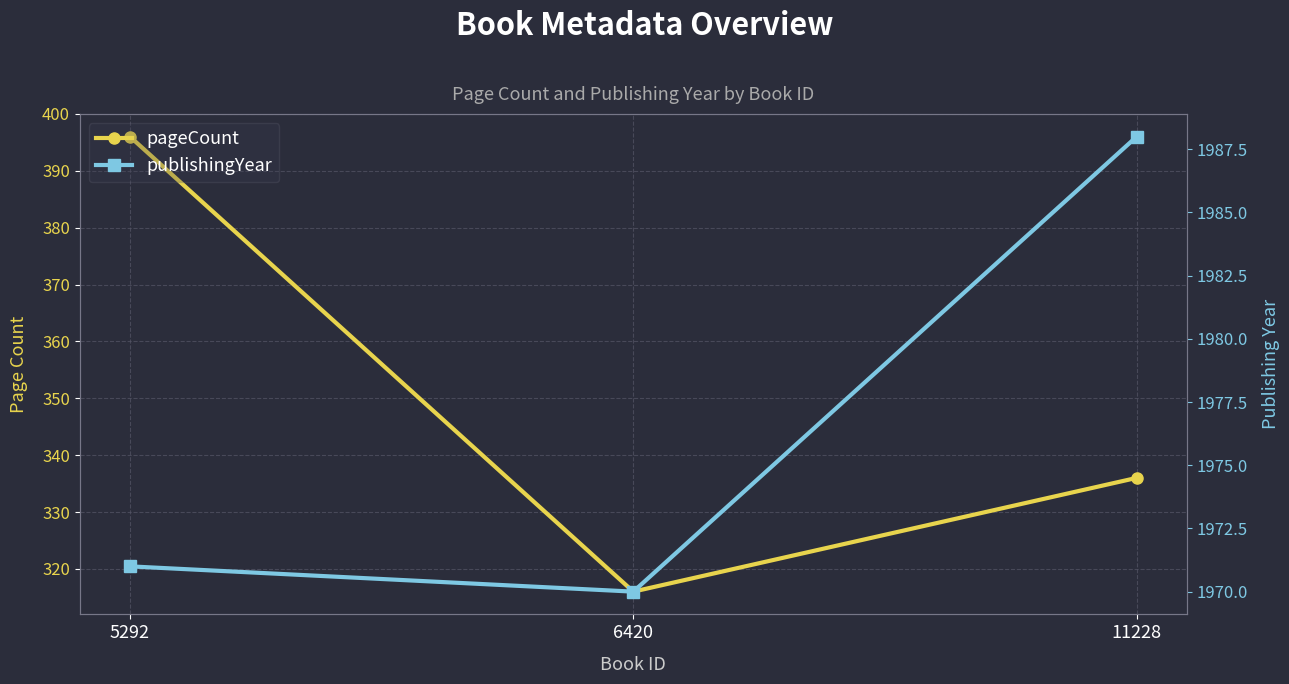

What is the total value across all series at 11228?

2324